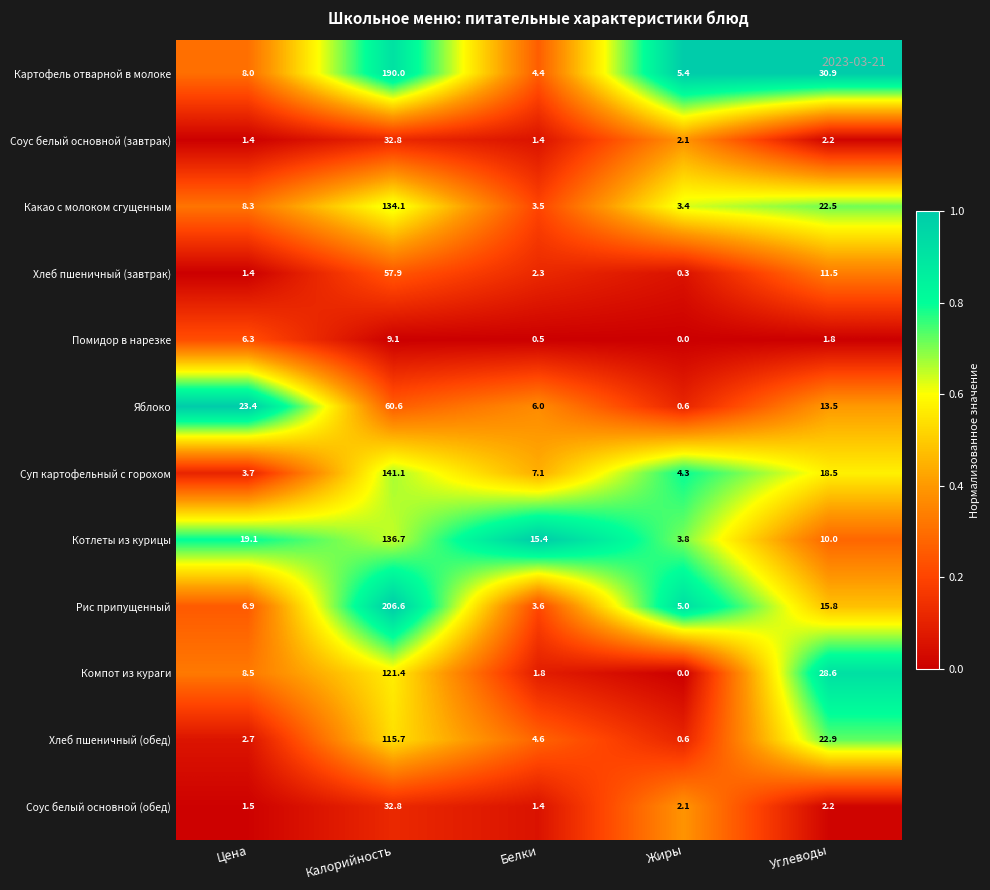

Count the number of data series in this chart.

12